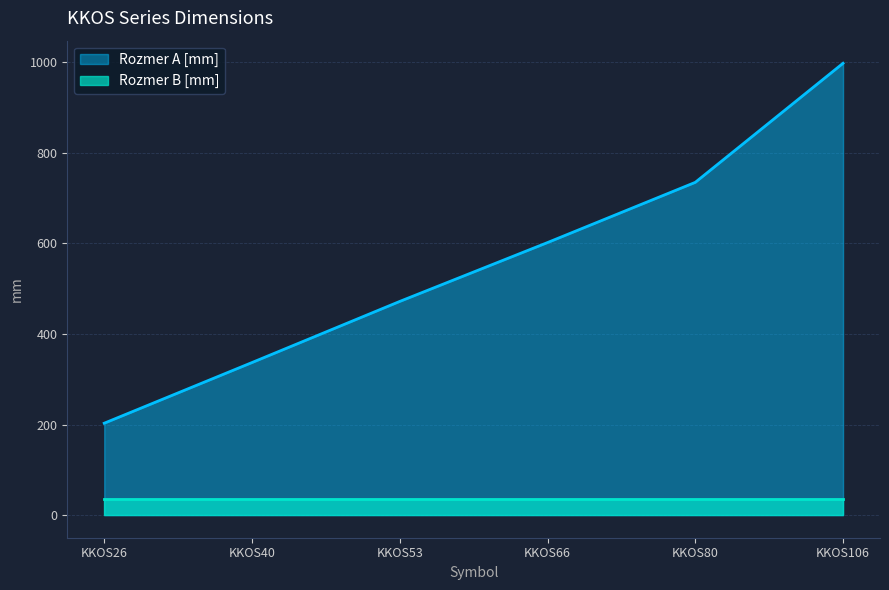

What is the value of the 4th point from the left?

602